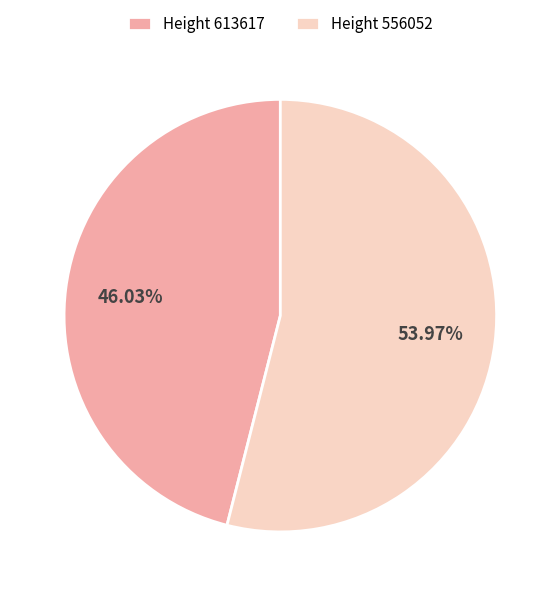

Count the number of slices in the pie.

2